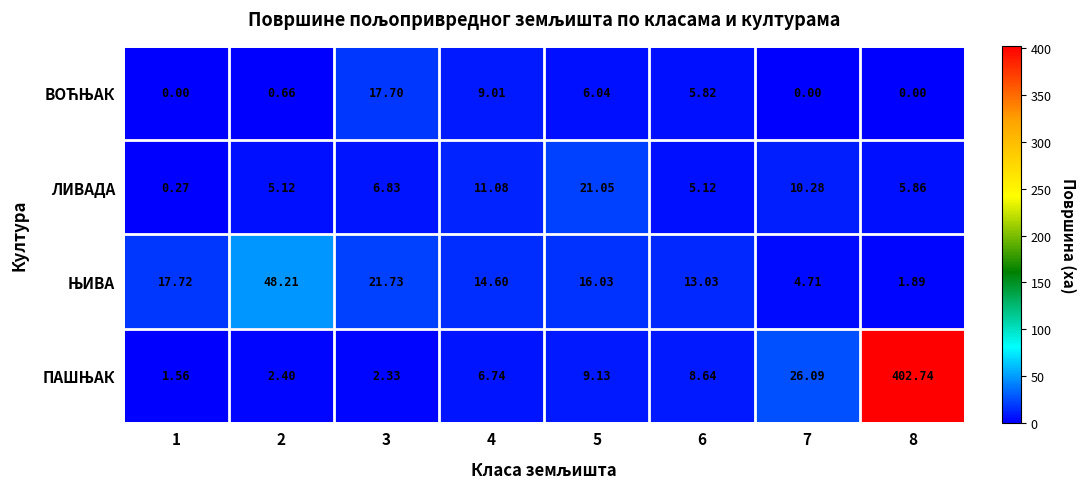

Which series changed the most between 1 and 5?

ЛИВАДА